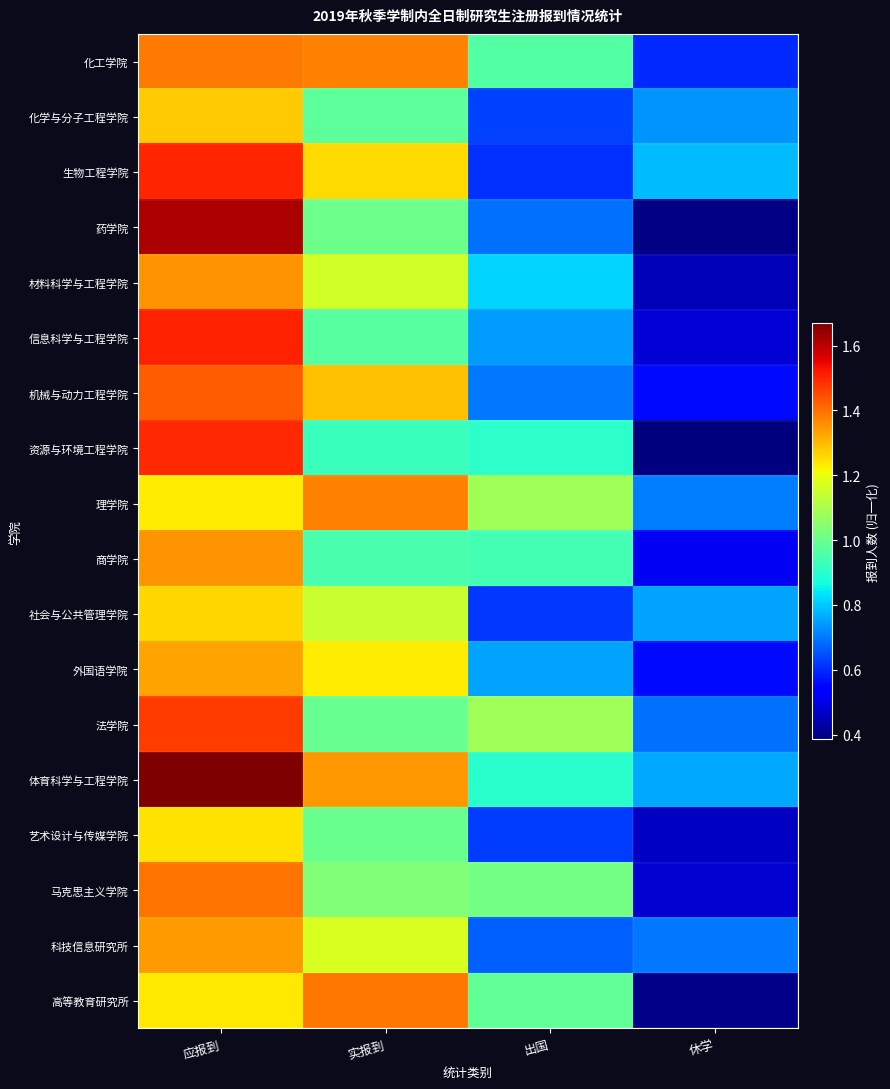

List the series in order of their peak value, lowest first.

艺术设计与传媒学院, 社会与公共管理学院, 化学与分子工程学院, 外国语学院, 科技信息研究所, 材料科学与工程学院, 商学院, 理学院, 化工学院, 高等教育研究所, 马克思主义学院, 机械与动力工程学院, 法学院, 资源与环境工程学院, 生物工程学院, 信息科学与工程学院, 药学院, 体育科学与工程学院